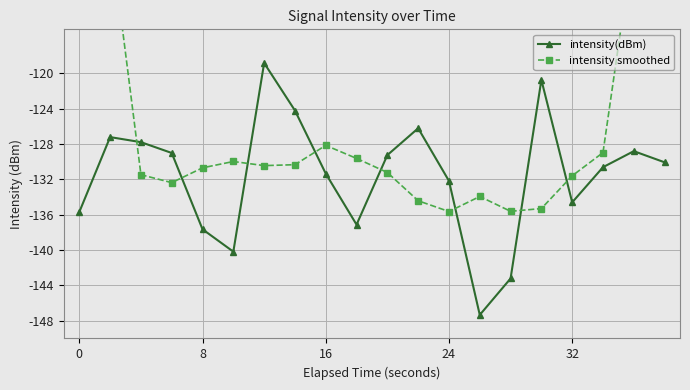

How many series are shown in this chart?

2